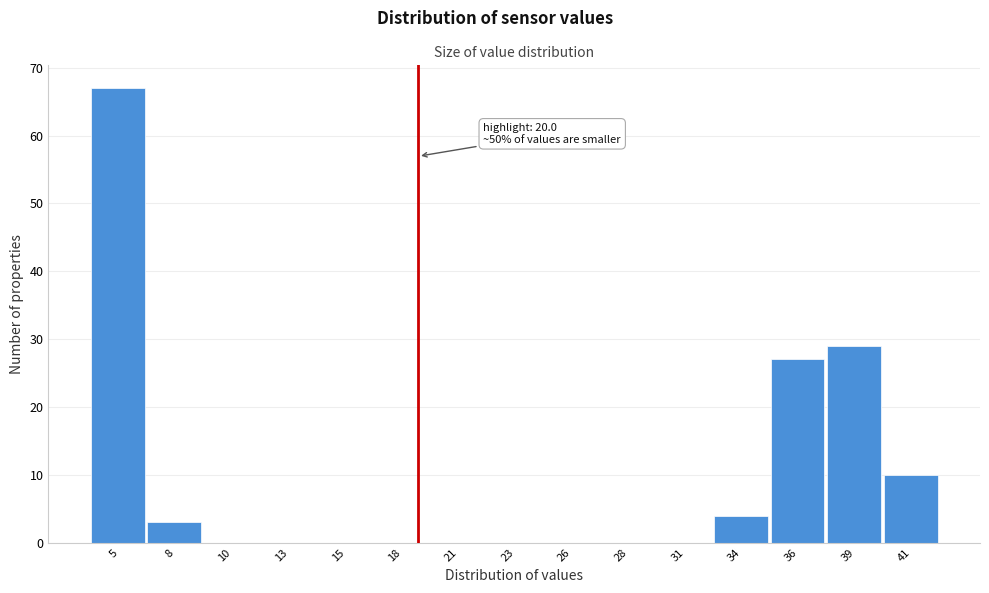

Reading left to right, extract all data points from this chart.

5=67	8=3	10=0	13=0	15=0	18=0	21=0	23=0	26=0	28=0	31=0	34=4	36=27	39=29	41=10